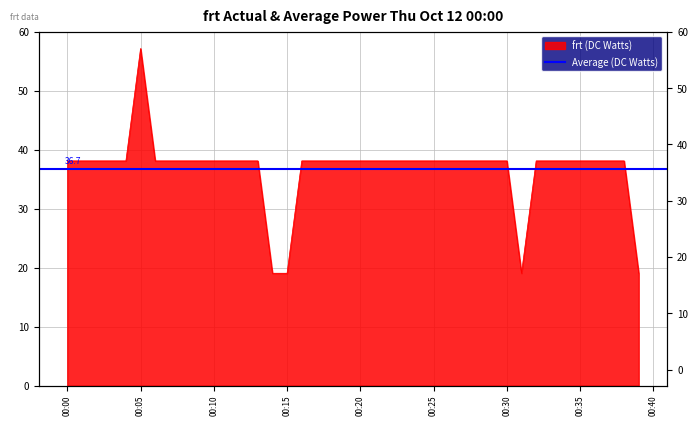

How many interior local peaks (higher than both neighbors) does the data have?

1